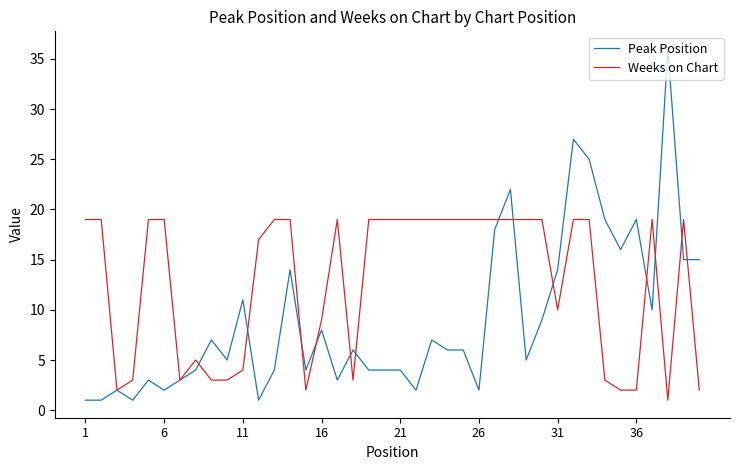

What is the average value of the Peak Position series?

9